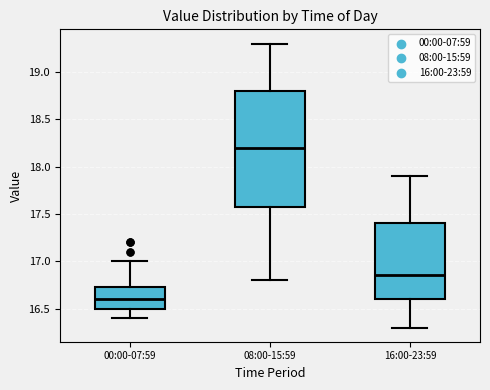

Reading left to right, read every box against the y-axis: the position of its median line, the range the box covers, and the ends of its whiskers. The values are not printed on the chart, so give them approximately, as read against the axis.

00:00-07:59: median 16.60, box 16.50 to 16.75, whiskers 16.40 to 17.00
08:00-15:59: median 18.20, box 17.60 to 18.80, whiskers 16.80 to 19.30
16:00-23:59: median 16.85, box 16.60 to 17.40, whiskers 16.30 to 17.90